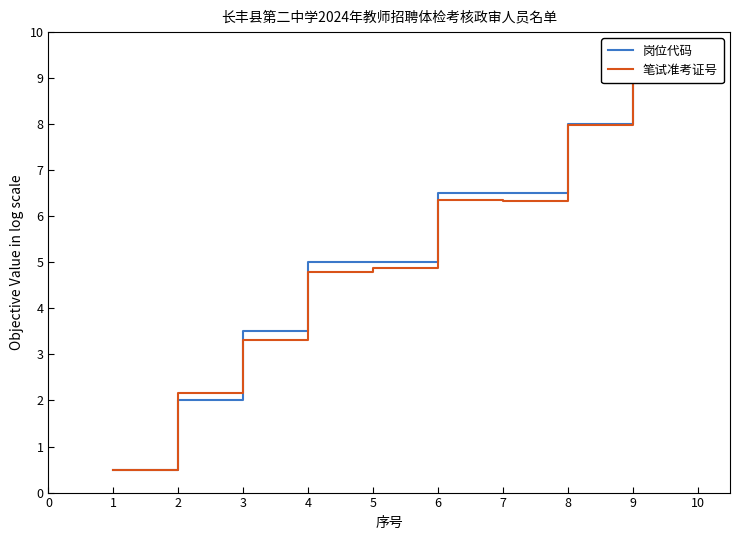

True or false: 笔试准考证号 and 岗位代码 cross at least once.

True